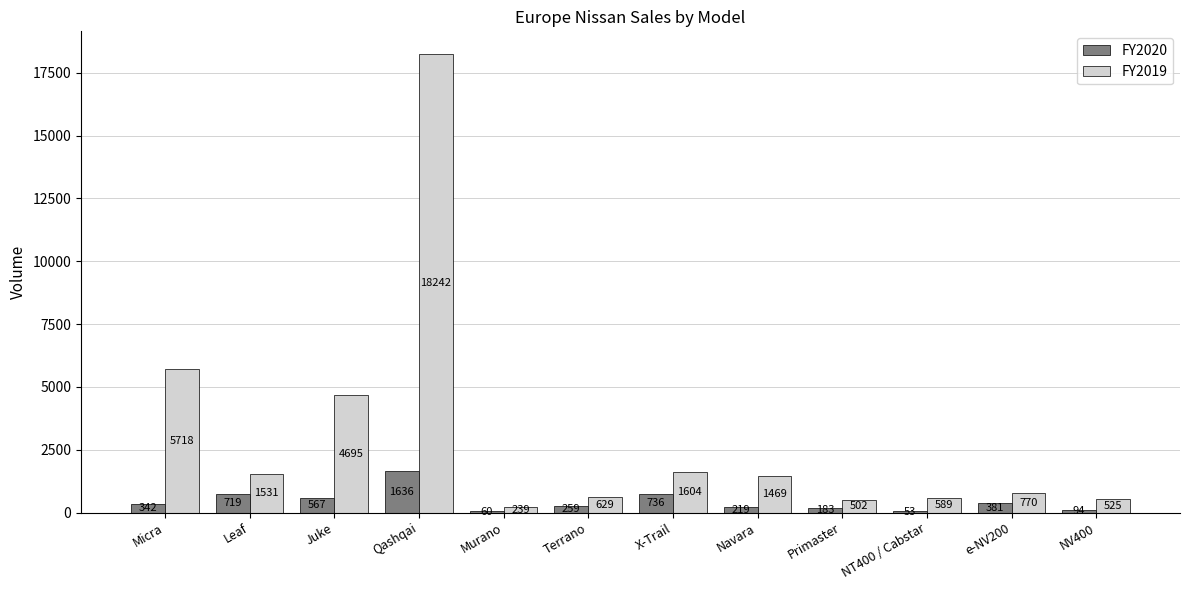

Reading right to left, extract all data points from this chart.

FY2020: 94	381	53	183	219	736	259	60	1636	567	719	342
FY2019: 525	770	589	502	1469	1604	629	239	18242	4695	1531	5718